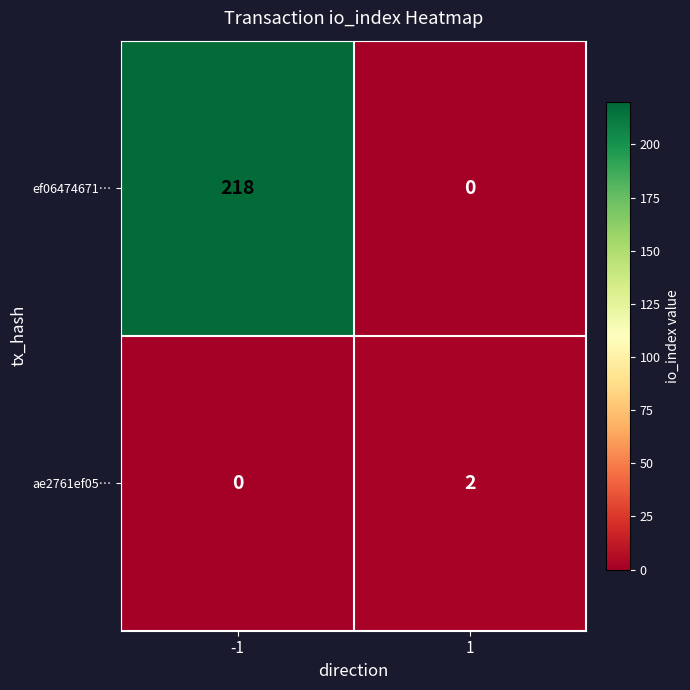

Which series has the largest range (max minus min)?

ef06474671…